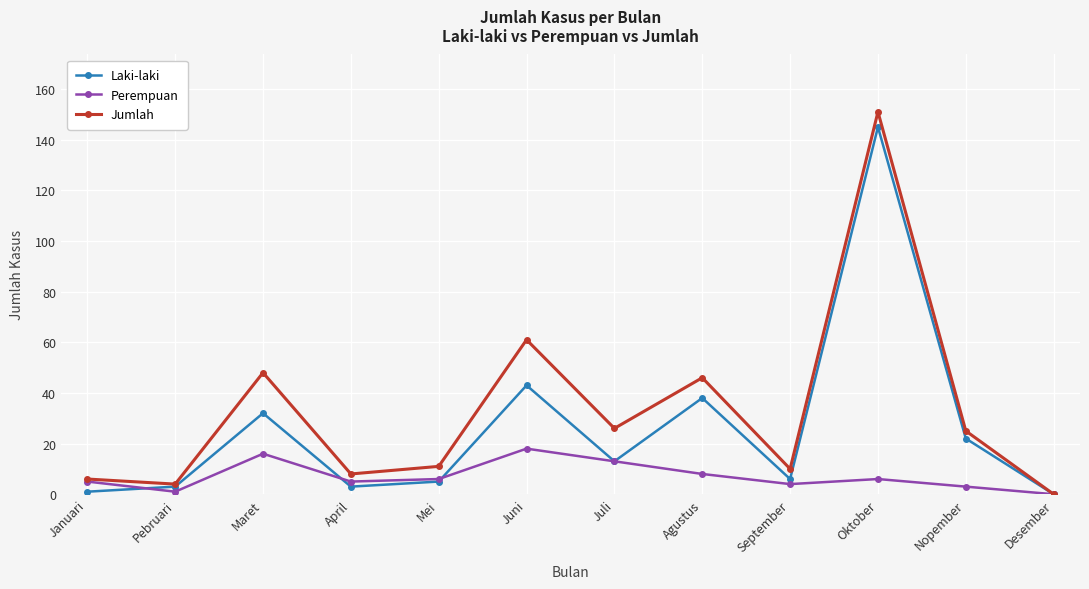

The value of Jumlah at September is 10. True or false?

True